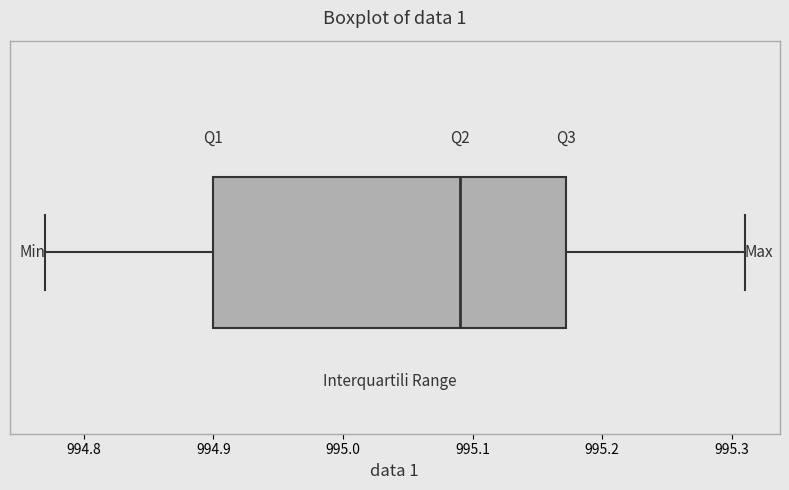

Transcribe this box plot: give where the median line is, the range the box spans, and where the two whiskers end, as read against the x-axis. The values are not printed on the chart, so give them approximately, as read against the axis.

median 995.09, box 994.90 to 995.17, whiskers 994.77 to 995.31